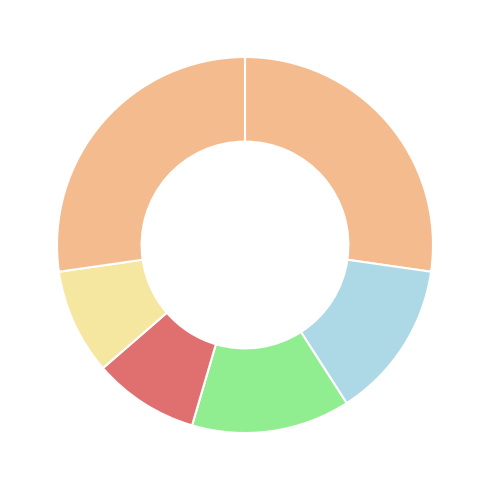

How many slices are in this pie chart?

6